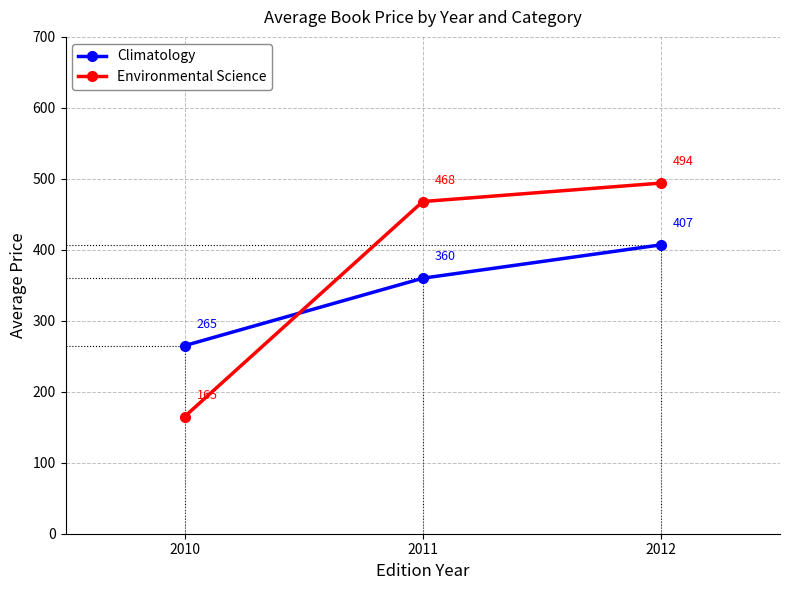

At 2012, list the series in order from smallest to largest.

Climatology, Environmental Science